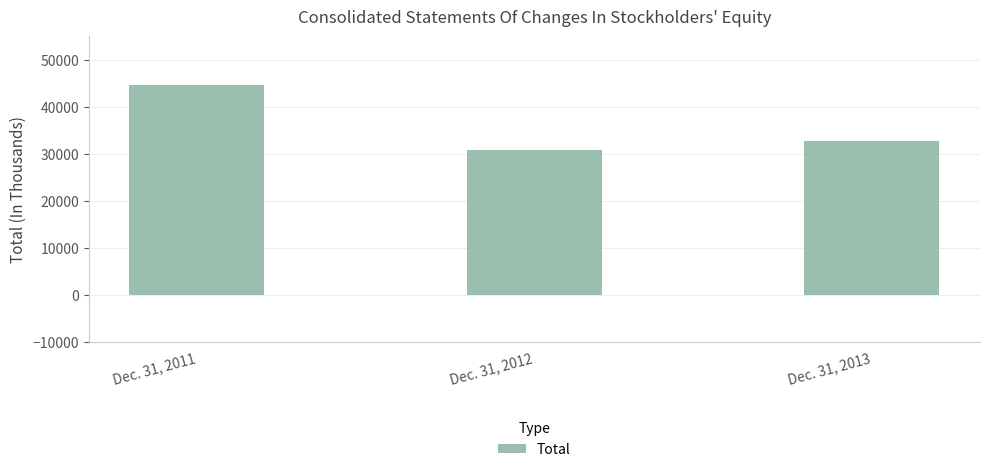

What is the average value?

36094